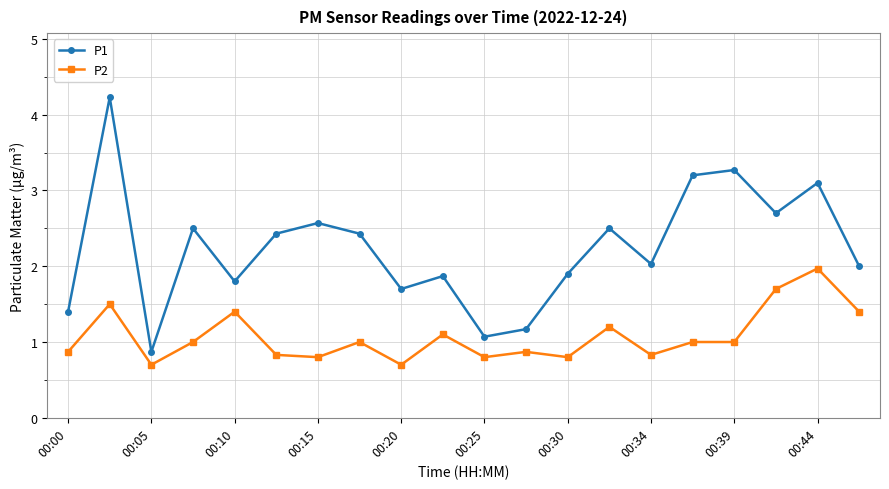

Which series has the largest range (max minus min)?

P1